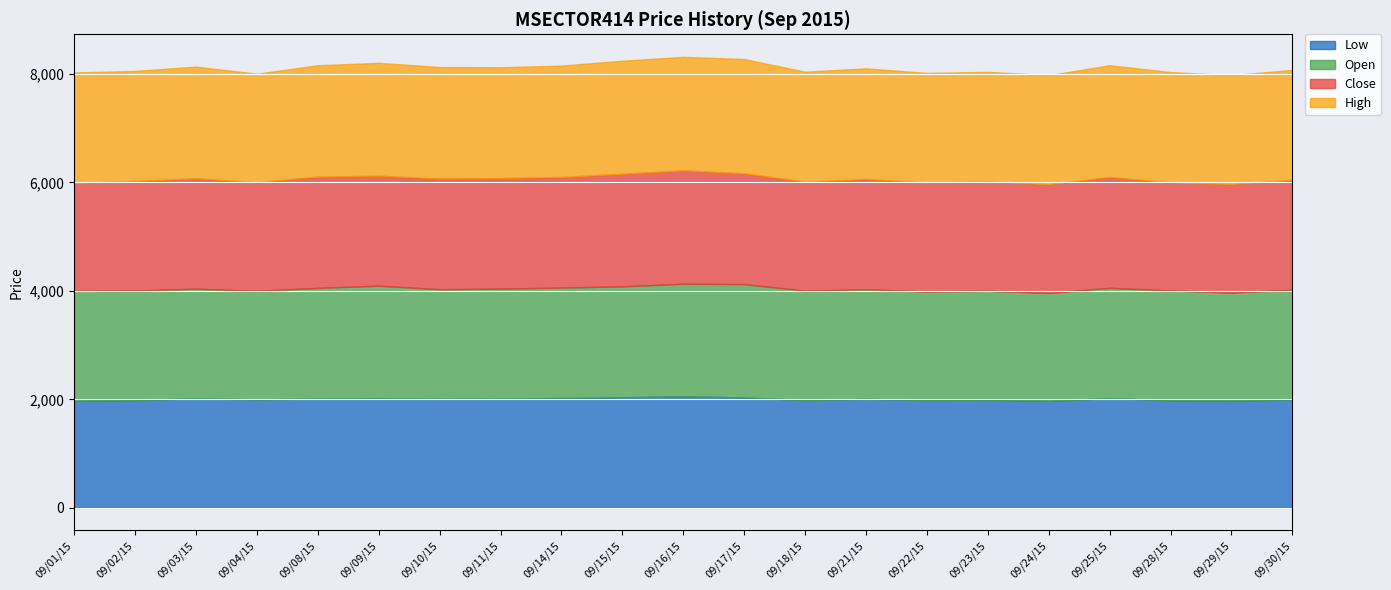

List the series in order of their peak value, highest first.

High, Open, Close, Low